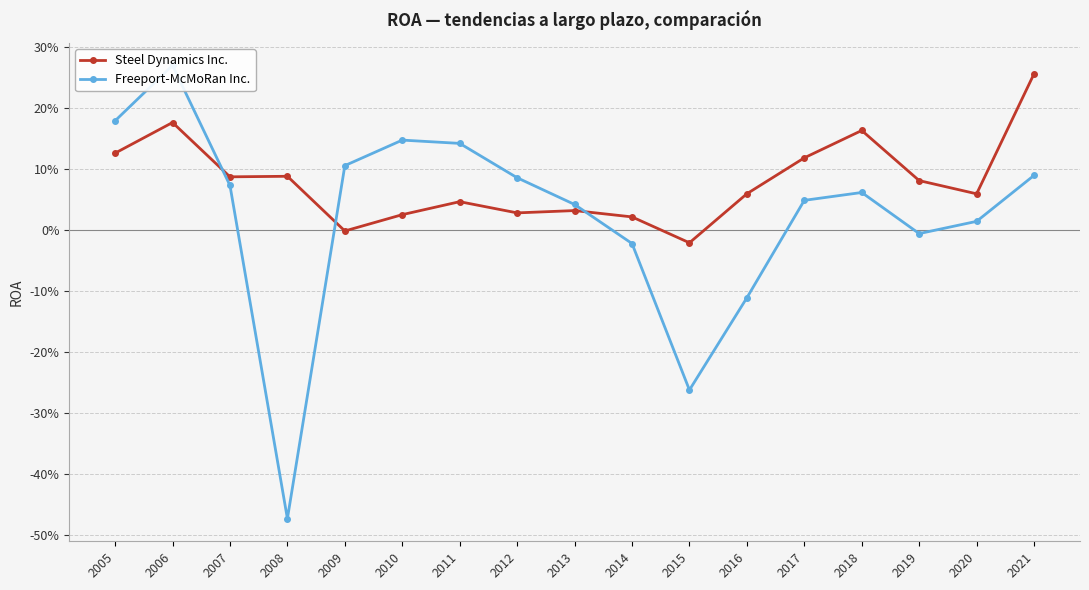

What is the highest value of the Steel Dynamics Inc. series?

0.3